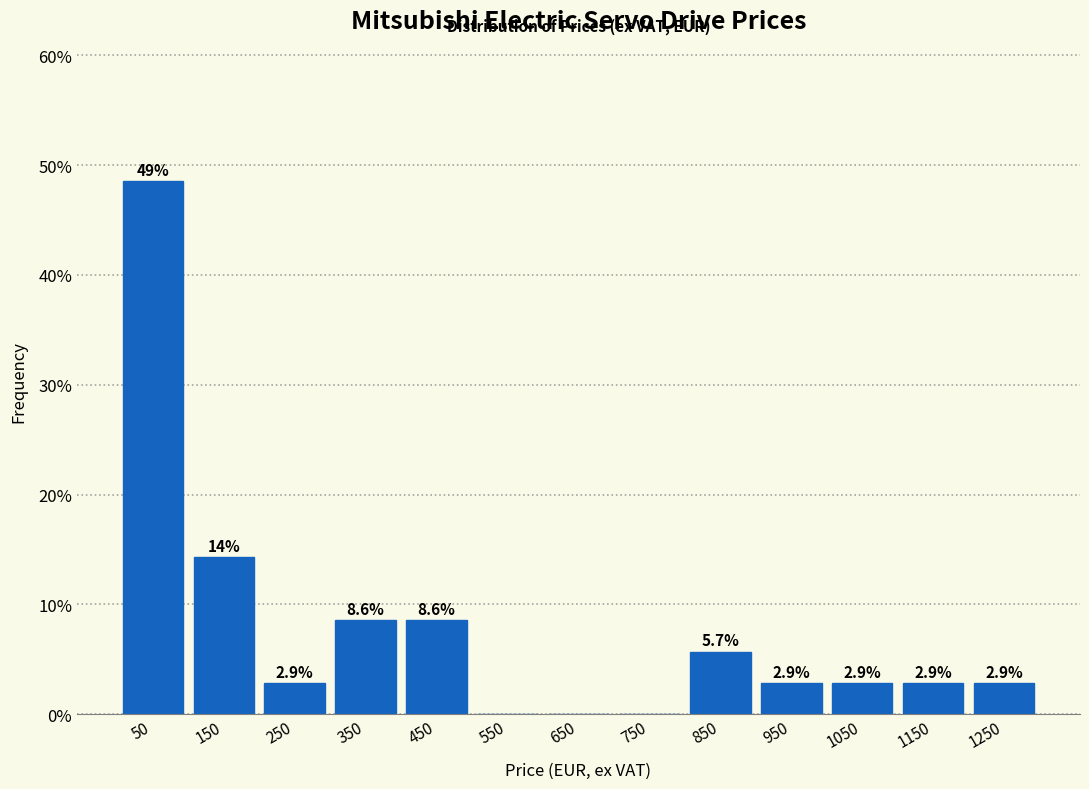

Over which range of the x-axis is the bar tallest?

0 to 100